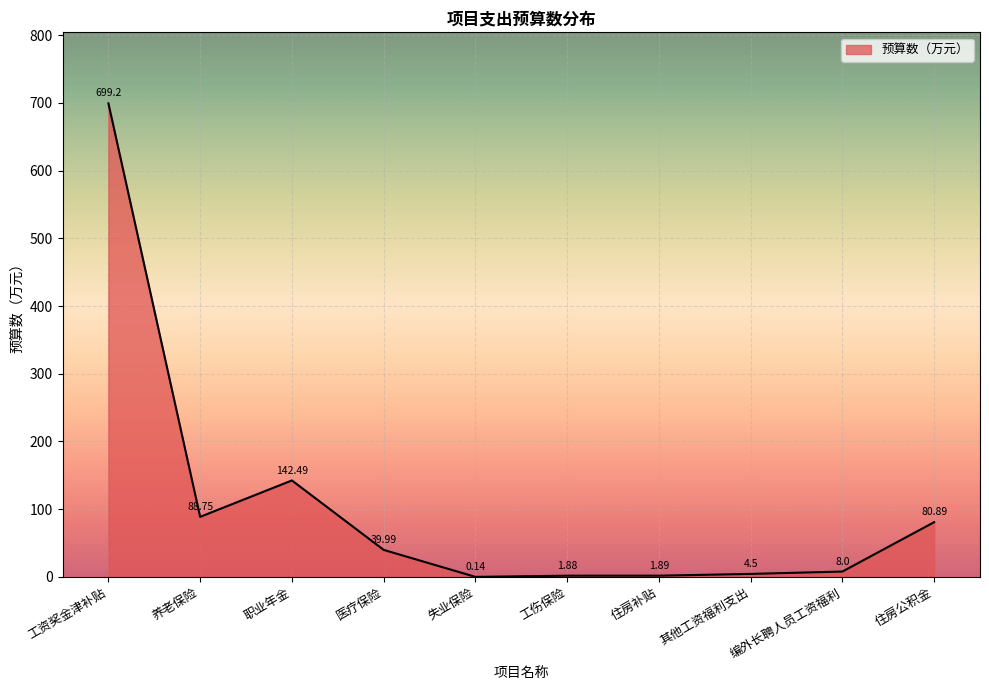

At which category does the chart reach its peak across all series?

工资奖金津补贴